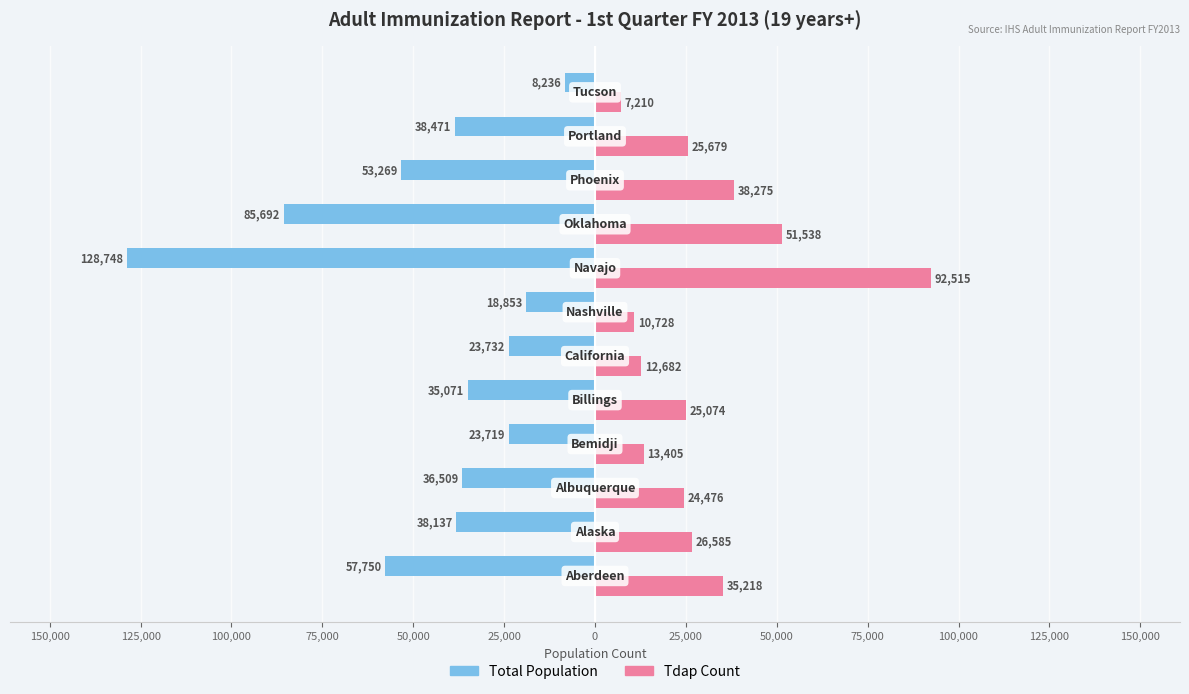

What are all the series names shown in the legend?

Total Population, Tdap Count